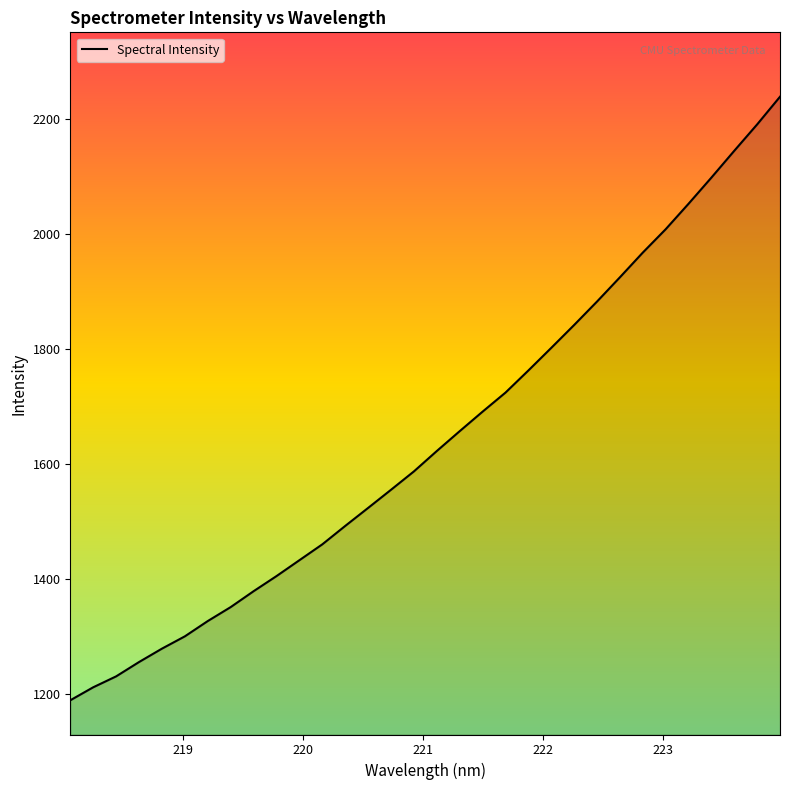

True or false: there are more than 1 points higher than both neighbors.

False